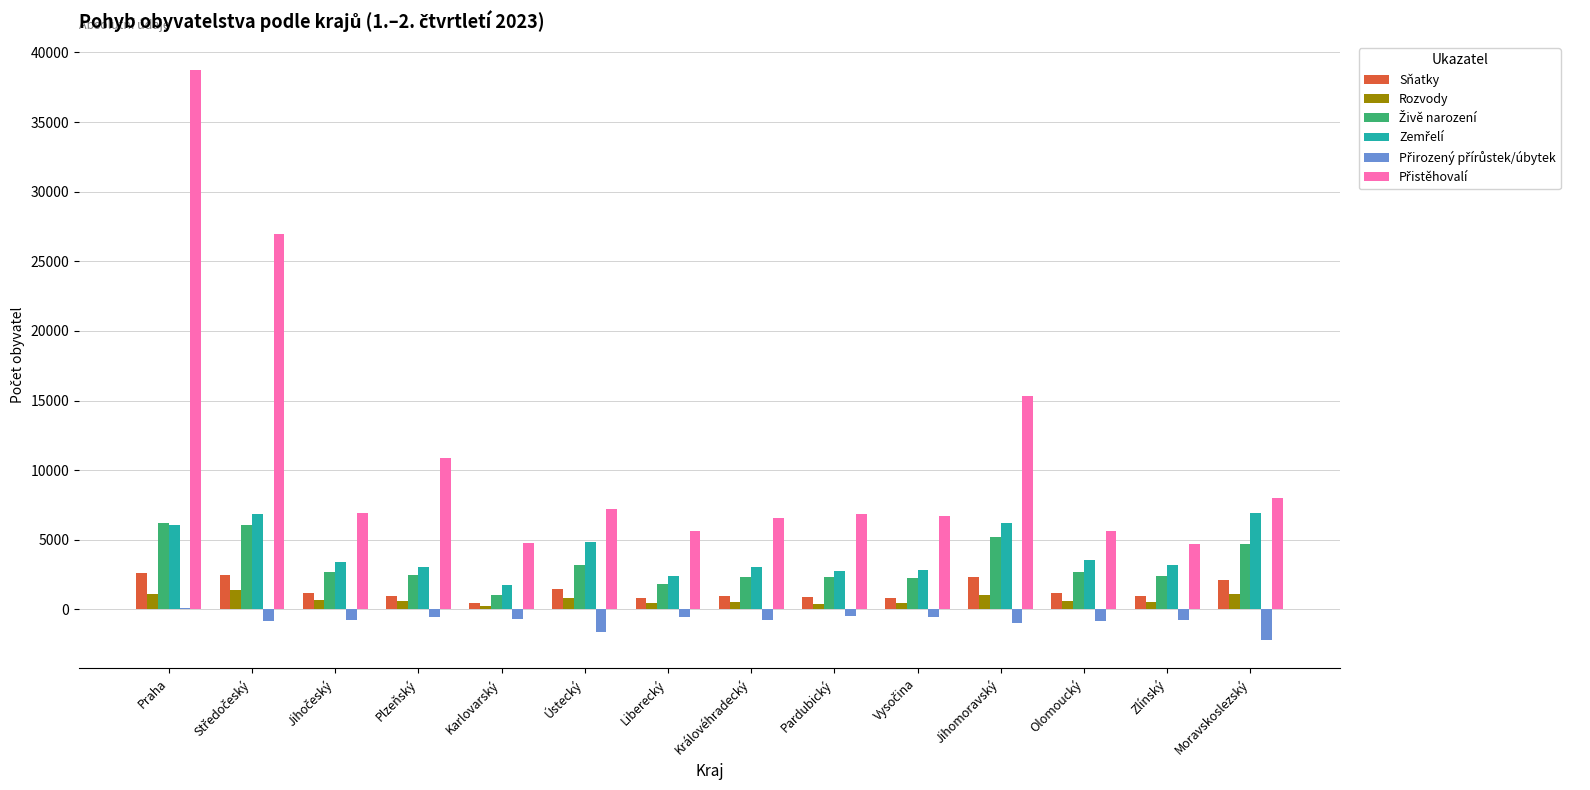

Which label corresponds to the largest value in the chart?

Praha